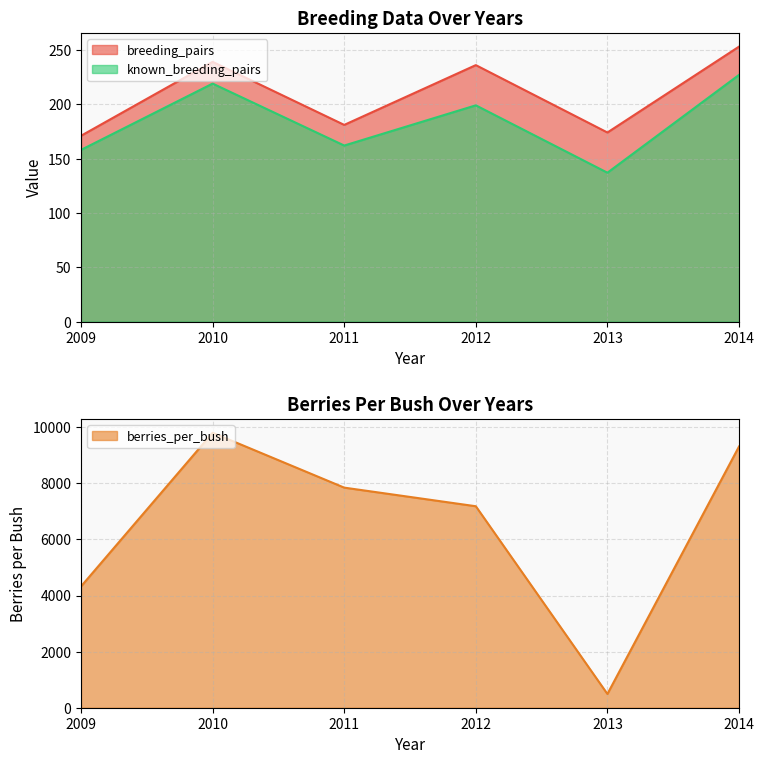

What is the value of the berries_per_bush point at the 3rd from the left?

7845.1